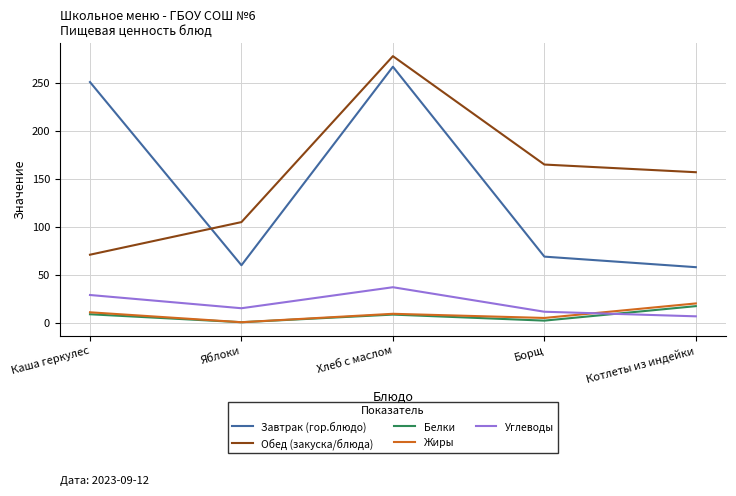

Which series has the largest total across all categories?

Обед (закуска/блюда)